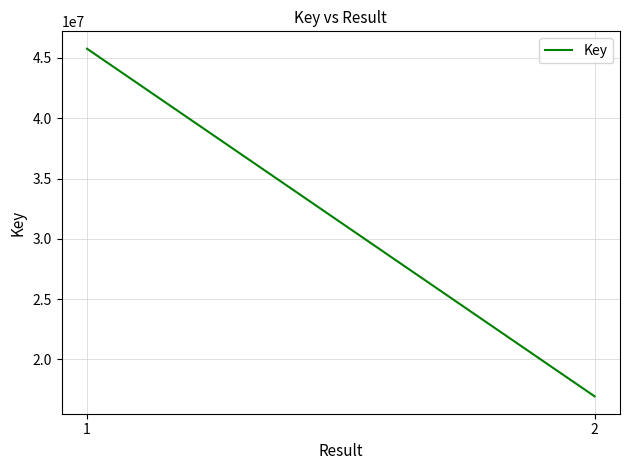

Between 1 and 2, which is larger?

1